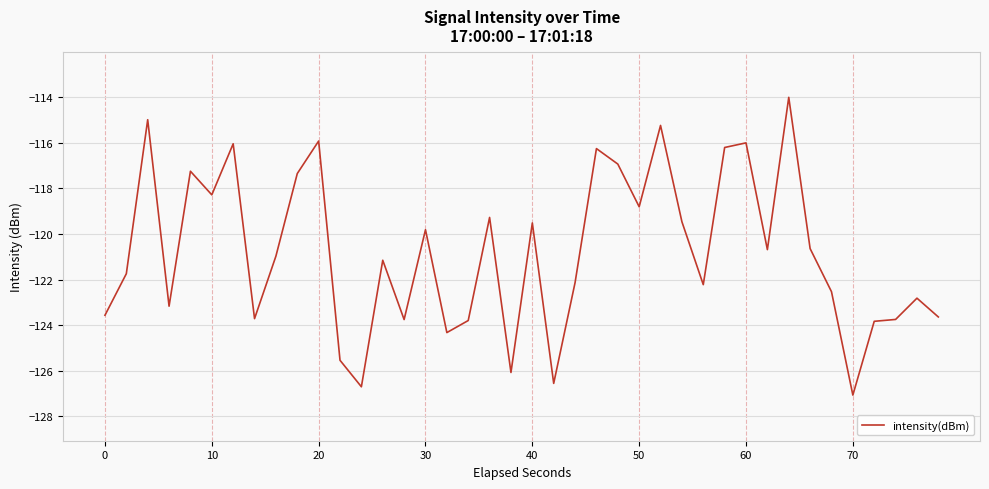

What is the greatest value displayed?

-114.0